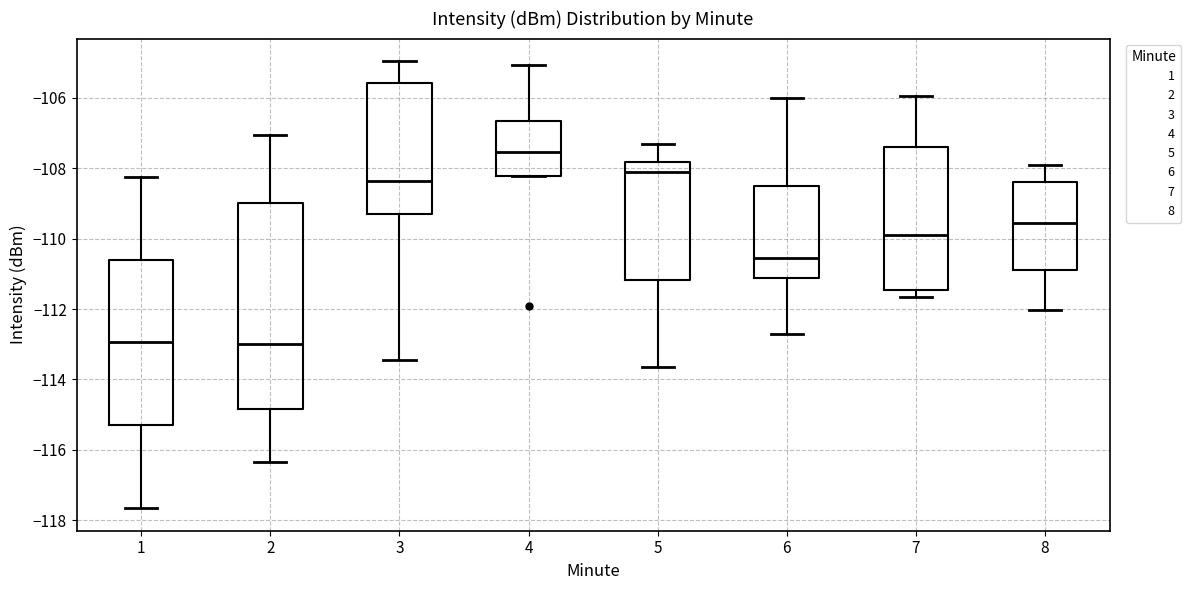

Where is the lower edge of the box at x = 1 on the y-axis? The values are not printed on the chart, so give them approximately, as read against the axis.

-115.4